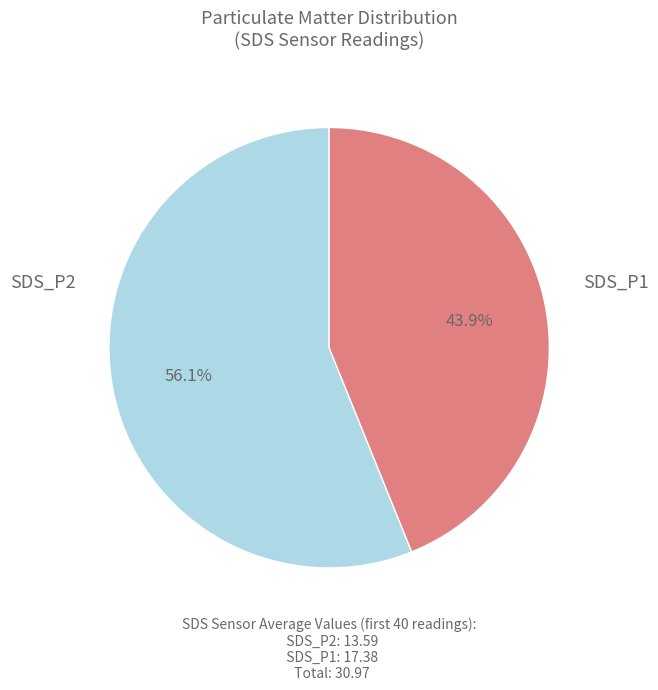

To the nearest percent, what is the average slice percentage?

50%